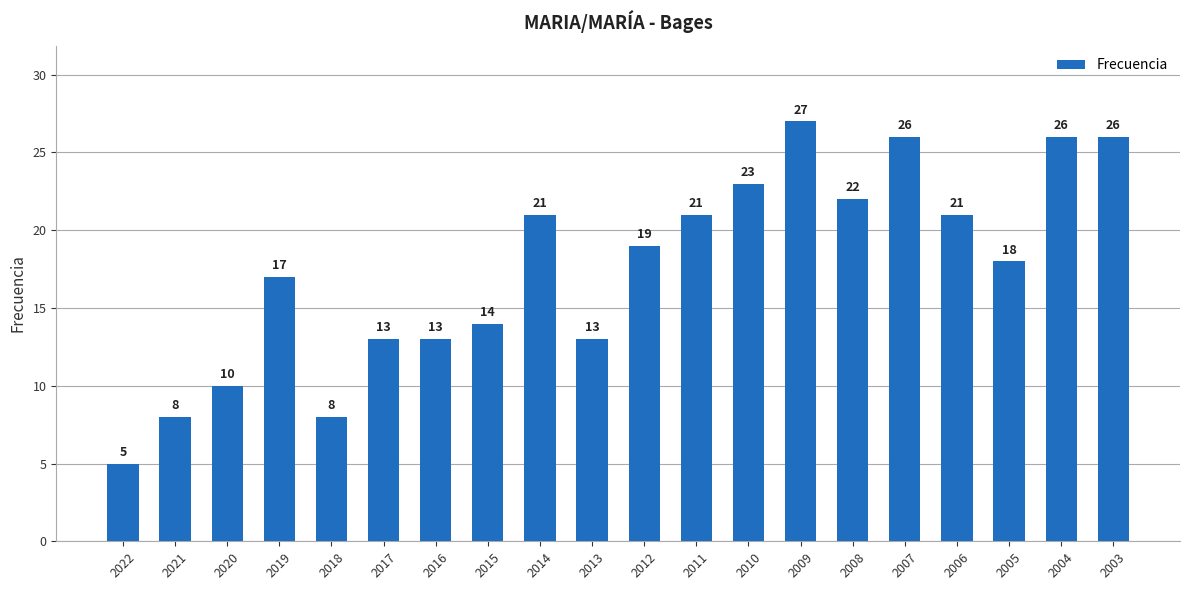

True or false: the data shows 27 at 2009.

True